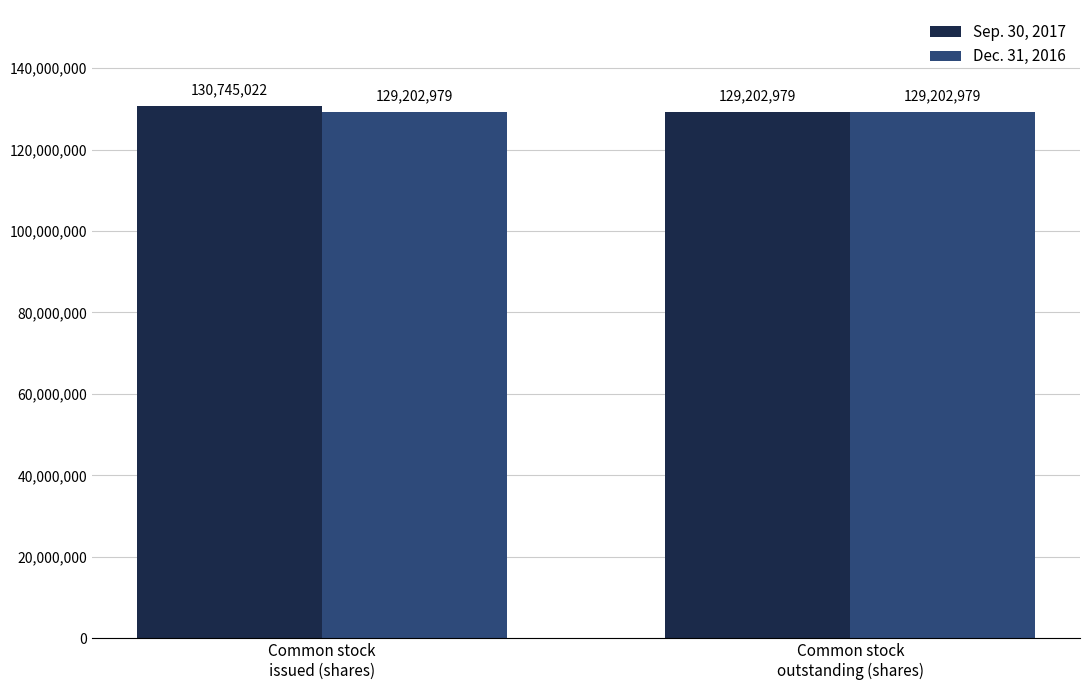

What position from the left is Common stock
issued (shares)?

1